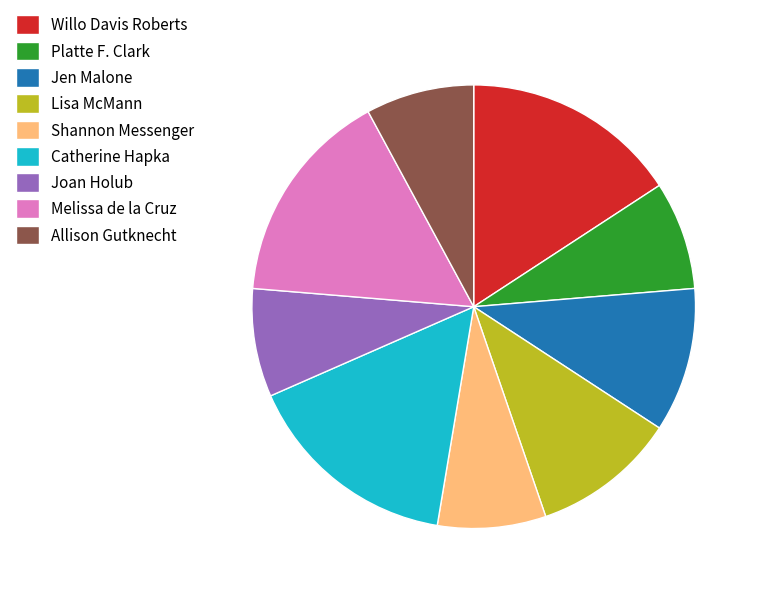

Does any single category account for the majority?

No